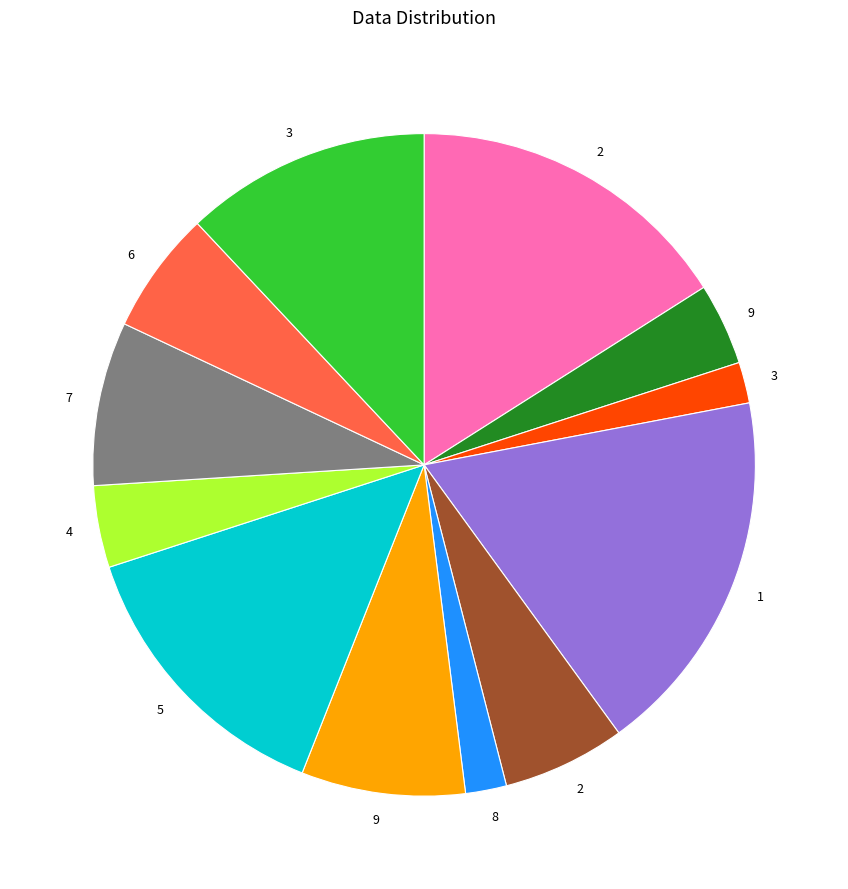

Does any single category account for the majority?

No